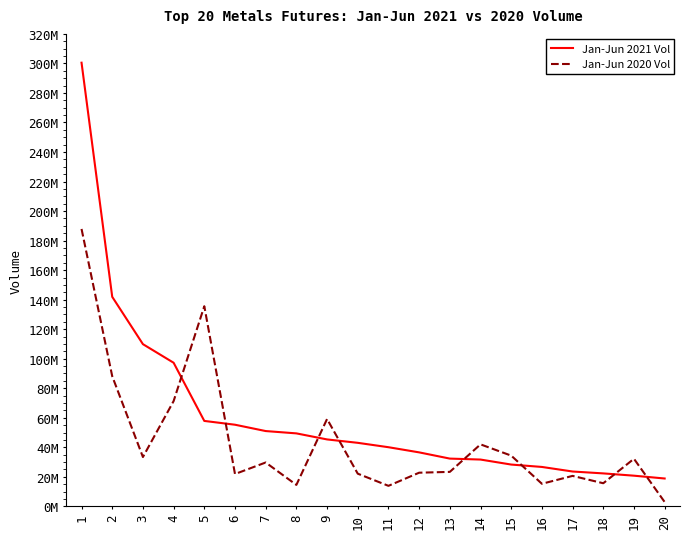

At which label is Jan-Jun 2020 Vol closest to 95416136?

2